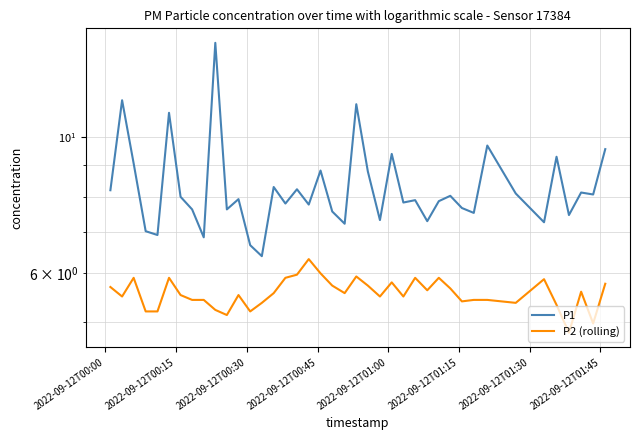

What is the value of the P1 point at the 21st from the left?

7.2